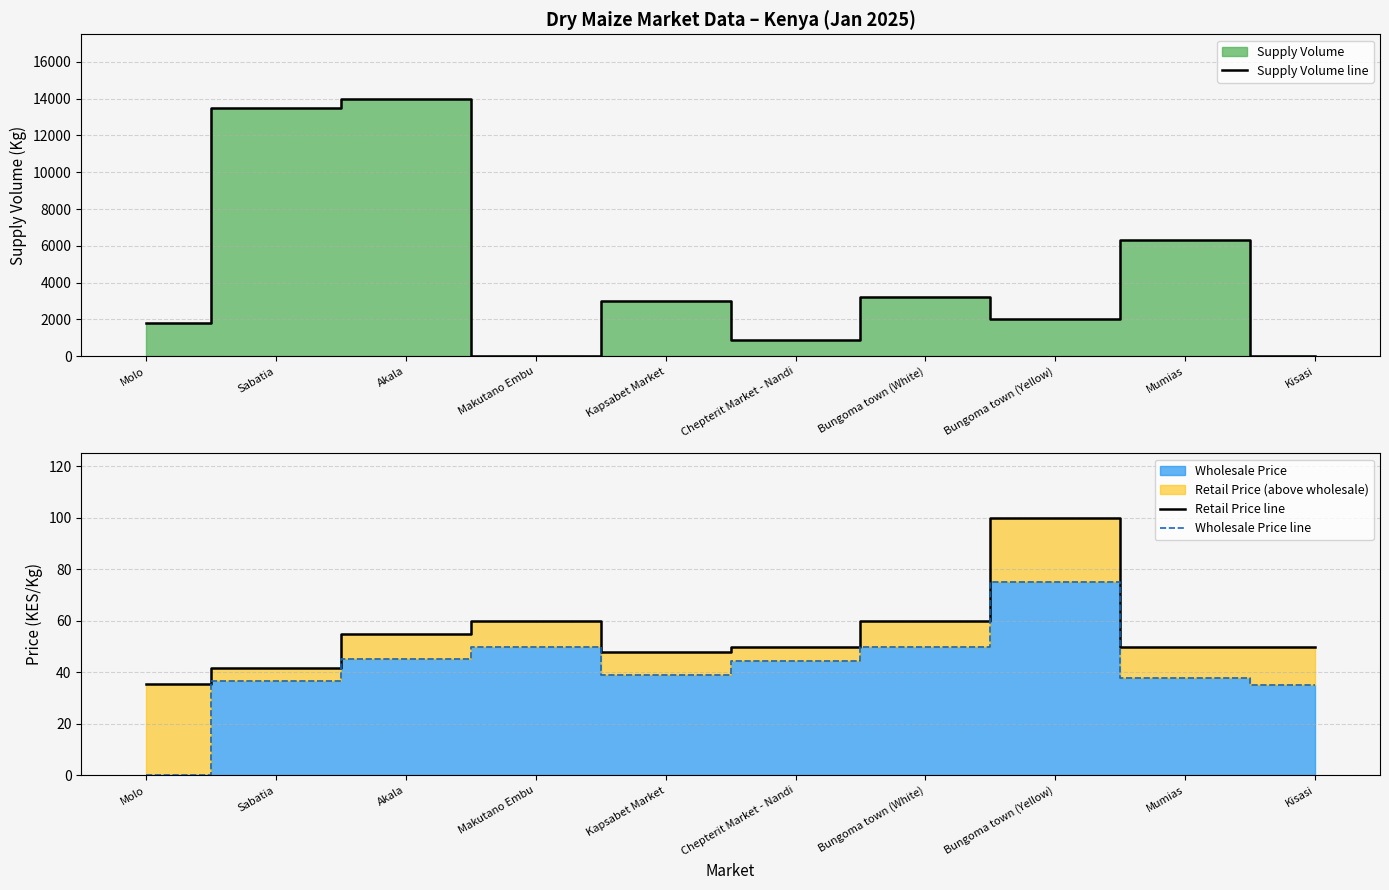

Does the chart display data point markers on the line(s)?

No